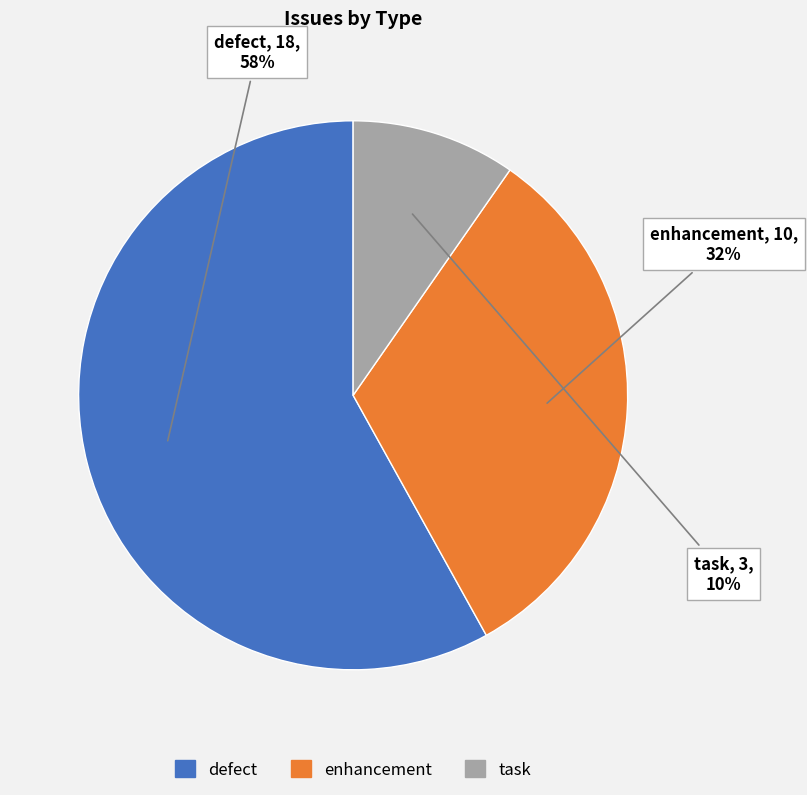

Count the number of slices in the pie.

3